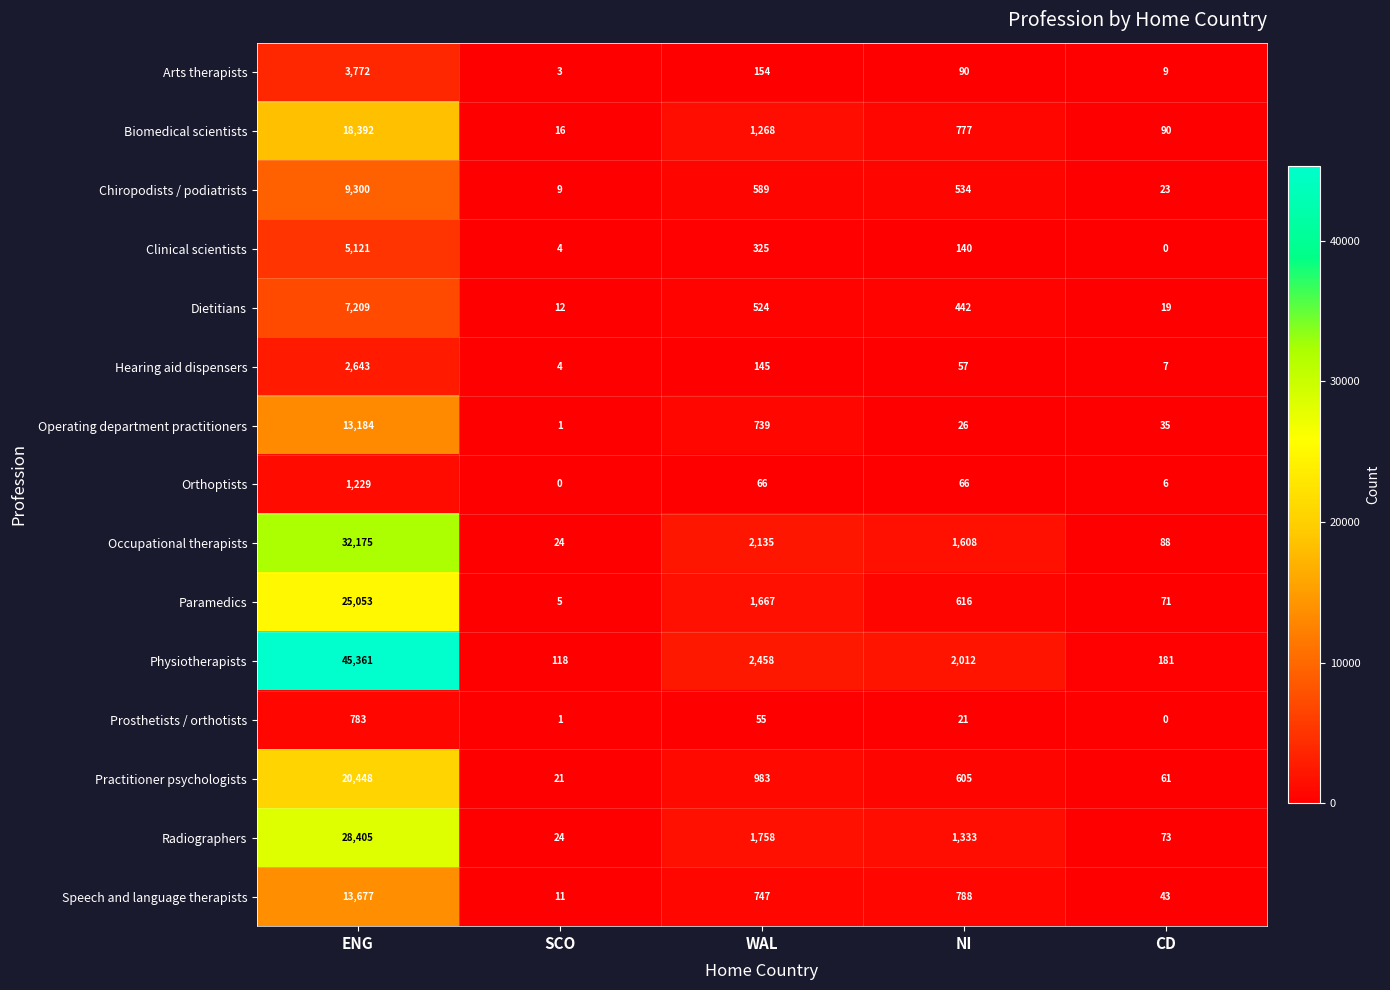

Rank the categories by Speech and language therapists value from highest to lowest.

ENG, NI, WAL, CD, SCO